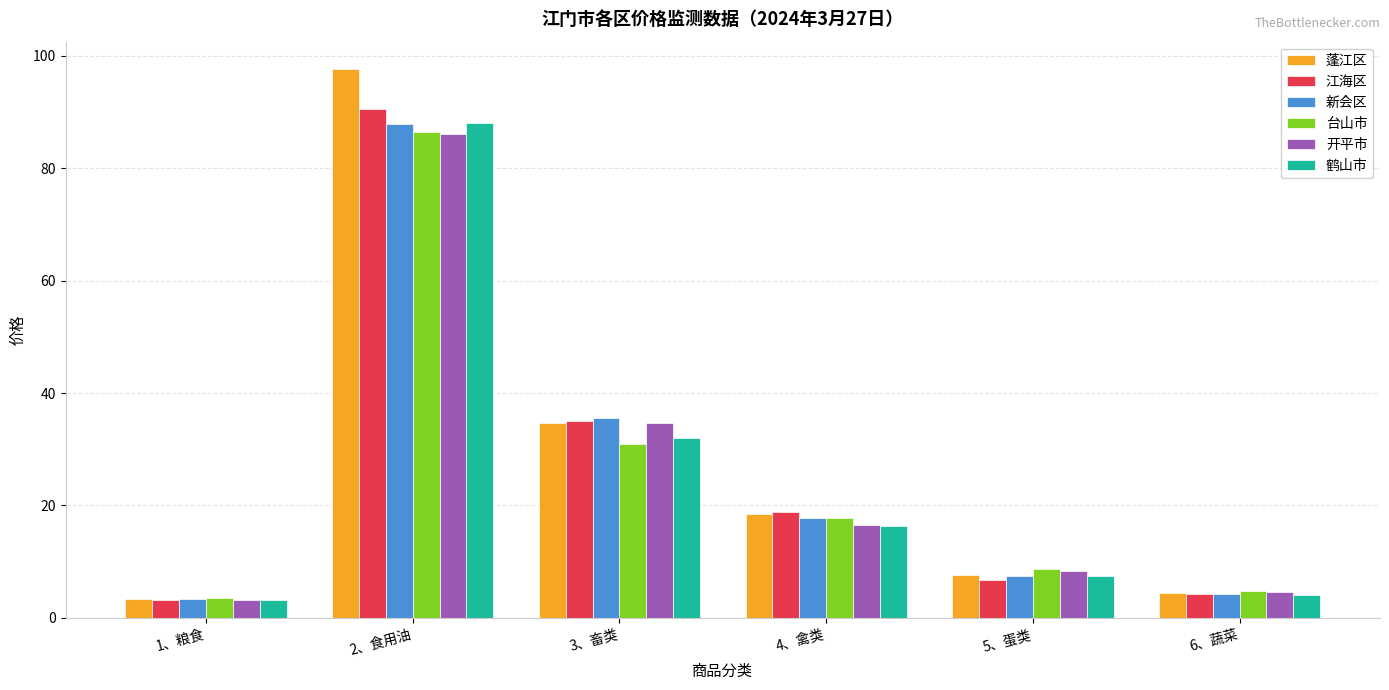

The 鹤山市 series shows 16.2 at 4、禽类. True or false?

True